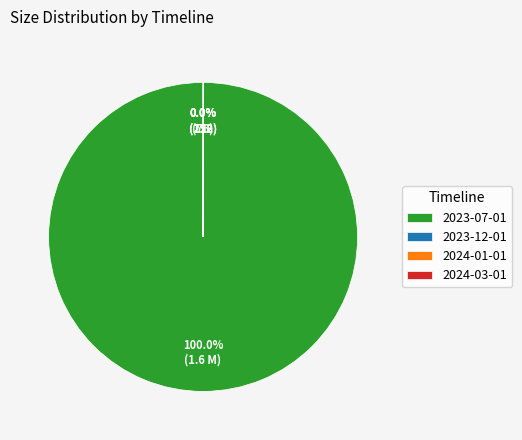

Which category has the biggest portion of the pie?

2023-07-01